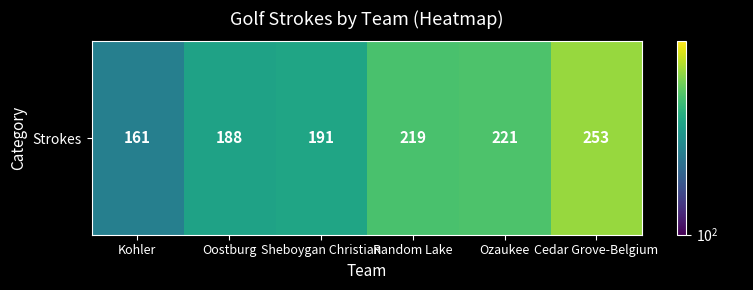

Which label corresponds to the smallest value in the chart?

Kohler